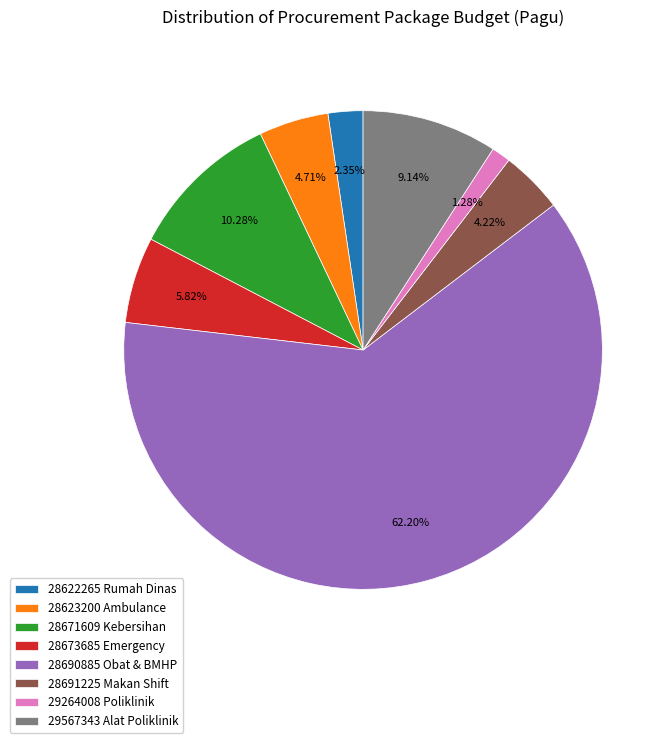

Which category has the smallest portion of the pie?

29264008 Poliklinik